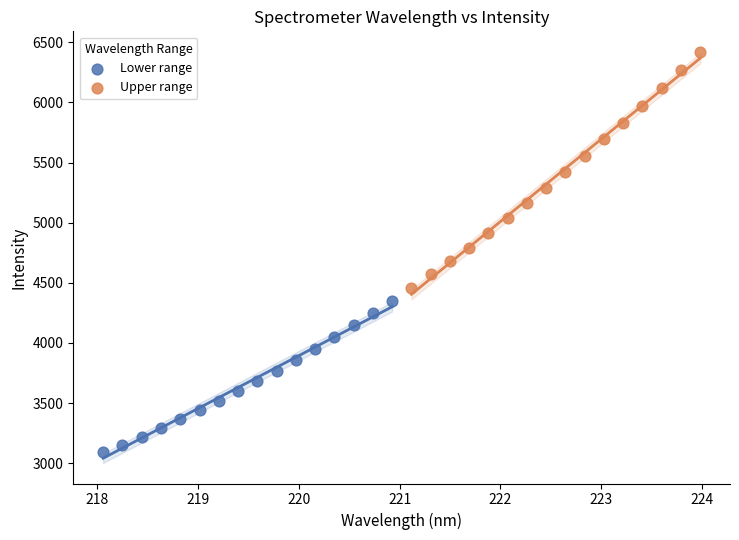

What are all the series names shown in the legend?

Lower range, Upper range